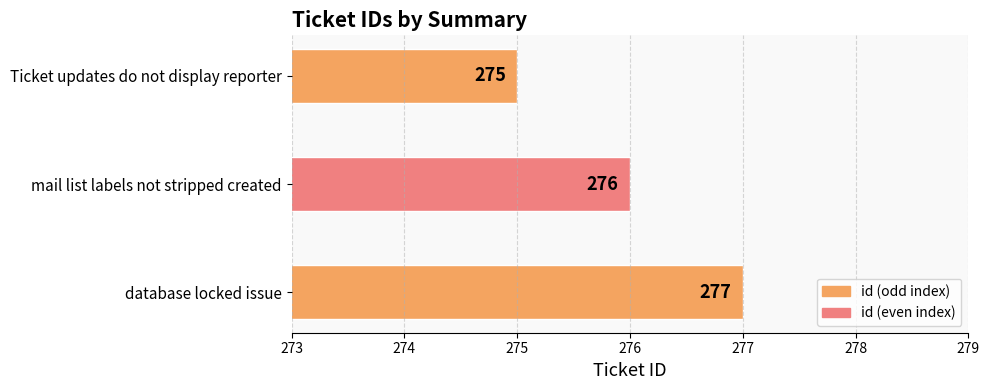

Reading bottom to top, what are all the values shown in this chart?

database locked issue=277	mail list labels not stripped created=276	Ticket updates do not display reporter=275